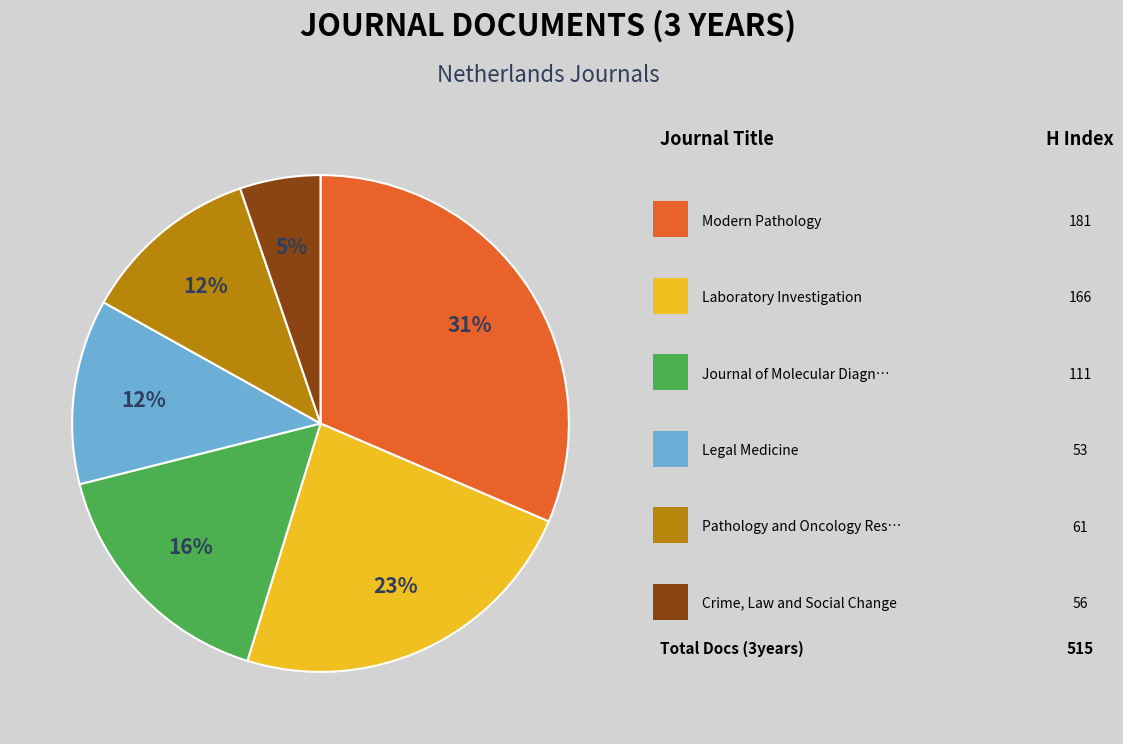

To the nearest percent, what is the difference between the largest and smallest slice percentages?

26%